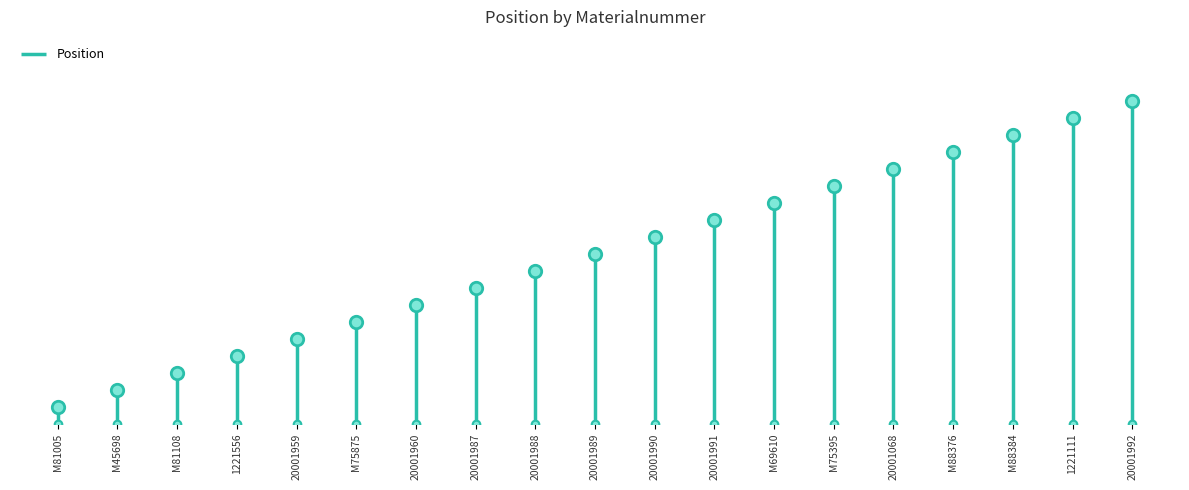

Approximately how many times larger is the value at 20001959 compared to 20001989?

0.5